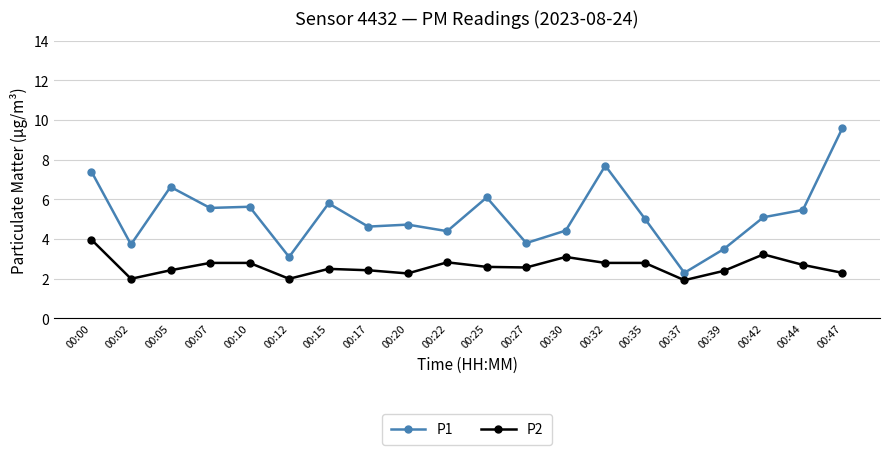

Does the chart display data point markers on the line(s)?

Yes